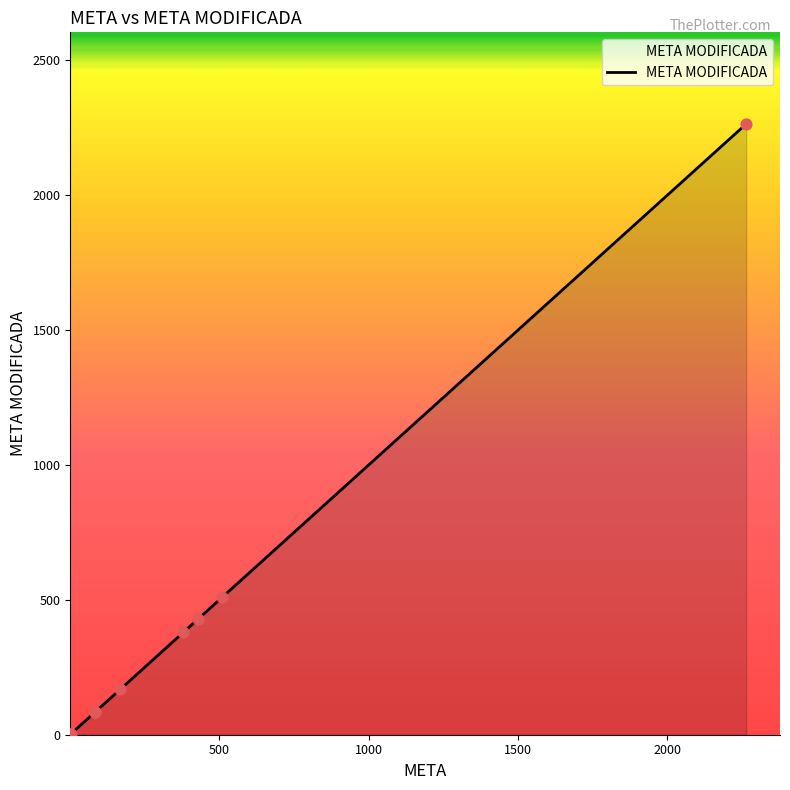

What is the ratio of the value at 84 to the value at 84?

1.0